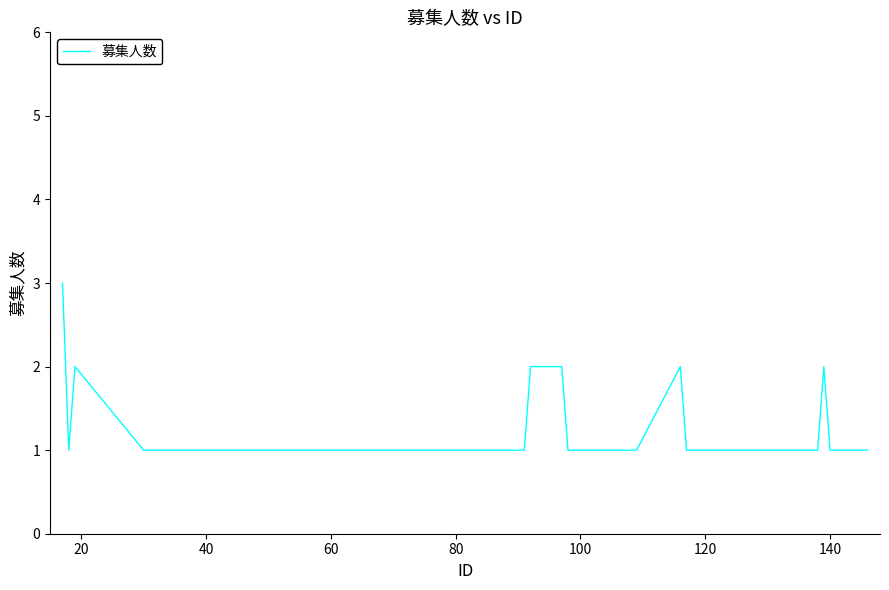

Does the chart have visible grid lines?

No